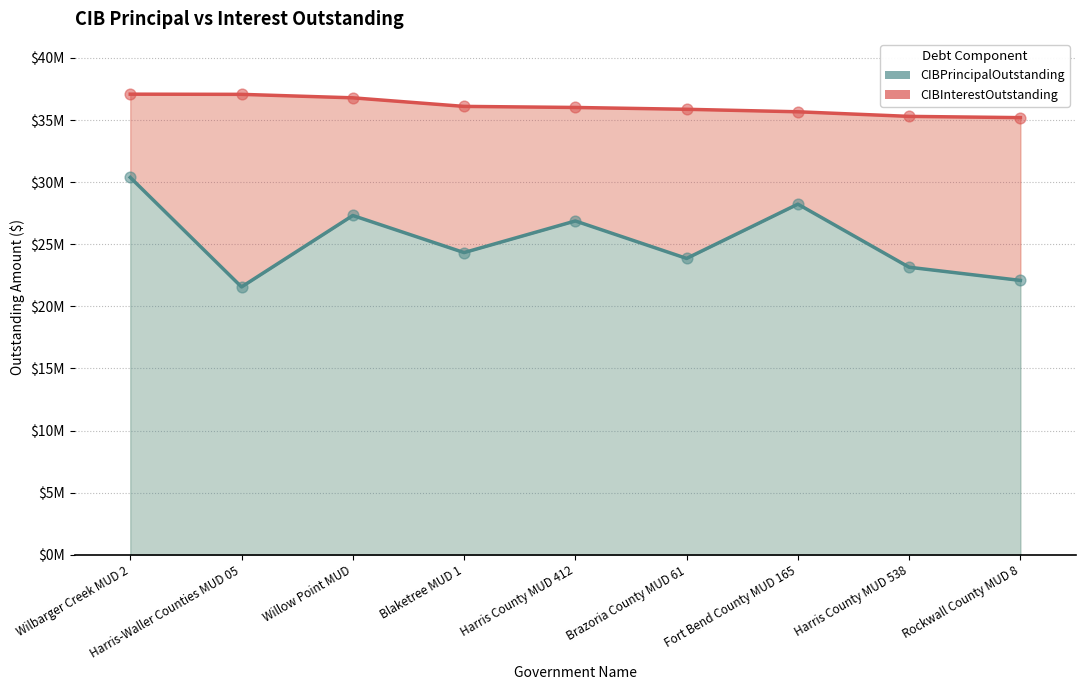

What is the change in value from Harris-Waller Counties MUD 05 to Harris County MUD 538?

+1585000